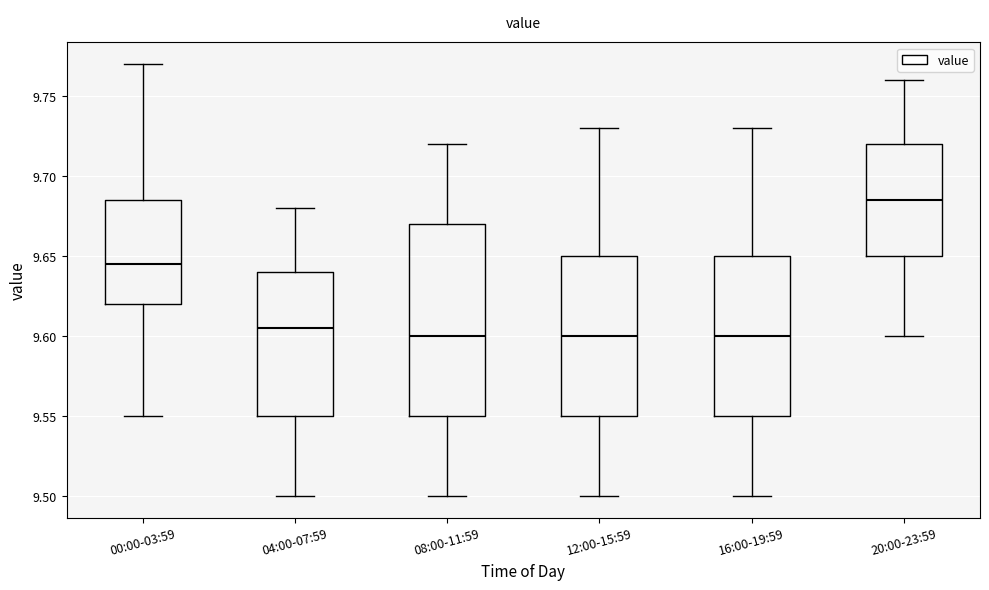

Which box has the highest median line?

20:00-23:59